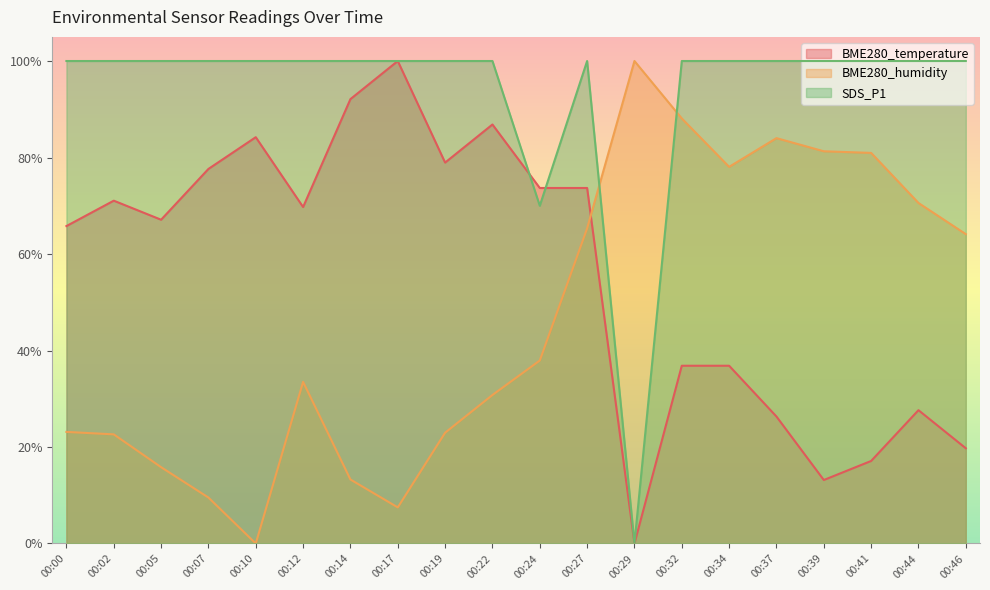

At which category is the sum across all series the highest?

00:27